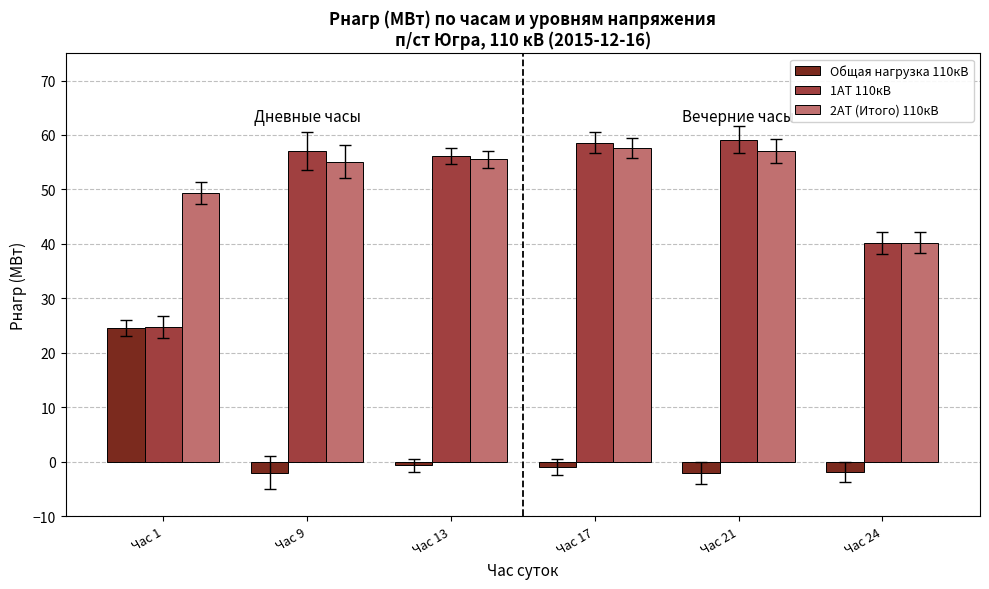

At how many categories does at least one series exceed 51?

4